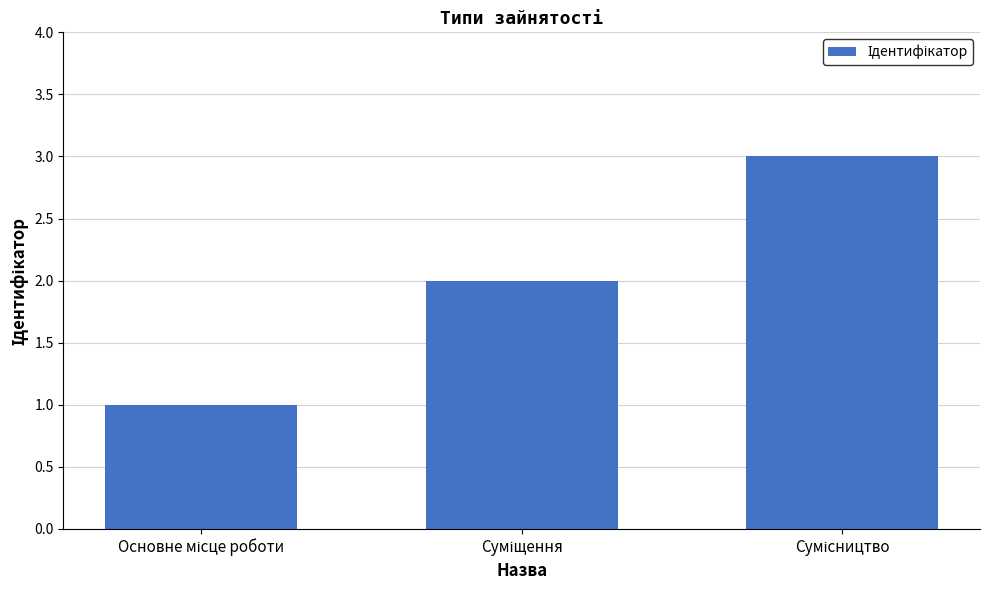

What is the sum of all values?

6